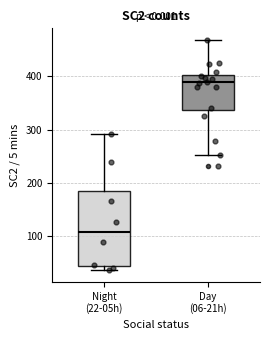

Reading left to right, read every box against the y-axis: the position of its median line, the range the box covers, and the ends of its whiskers. The values are not printed on the chart, so give them approximately, as read against the axis.

Night (22-05h): median 110, box 50 to 190, whiskers 40 to 290
Day (06-21h): median 390, box 340 to 400, whiskers 250 to 470